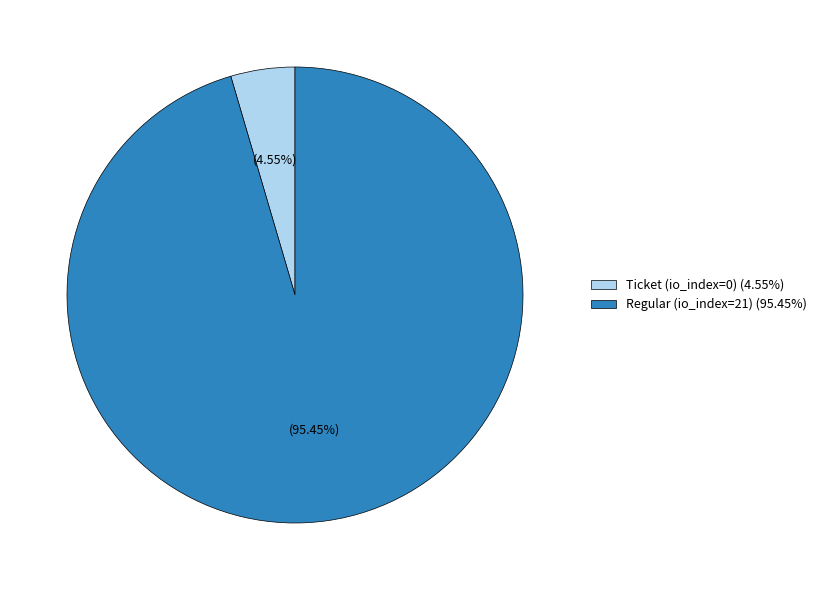

Is the sum of Regular (io_index=21) and Ticket (io_index=0) greater than half?

Yes